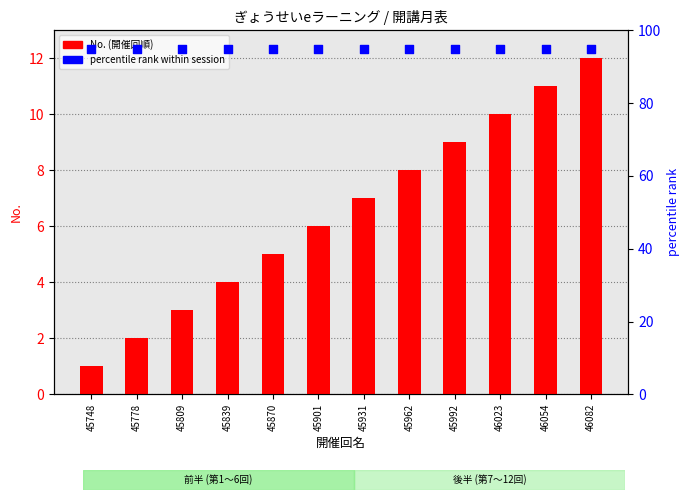

Which series reaches the maximum Y coordinate?

percentile rank within session